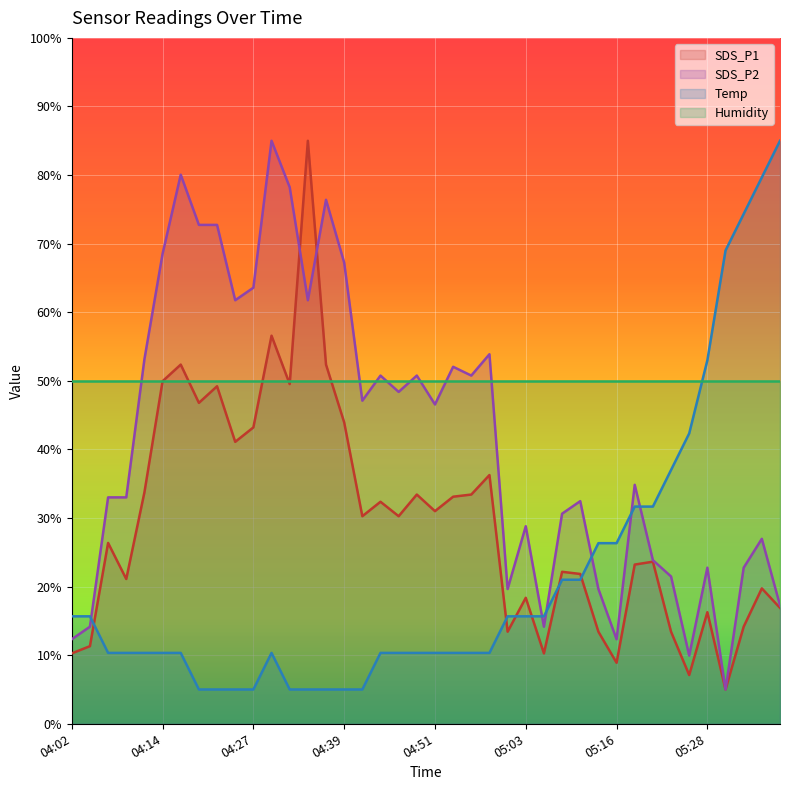

What are all the series names shown in the legend?

SDS_P1, SDS_P2, Temp, Humidity